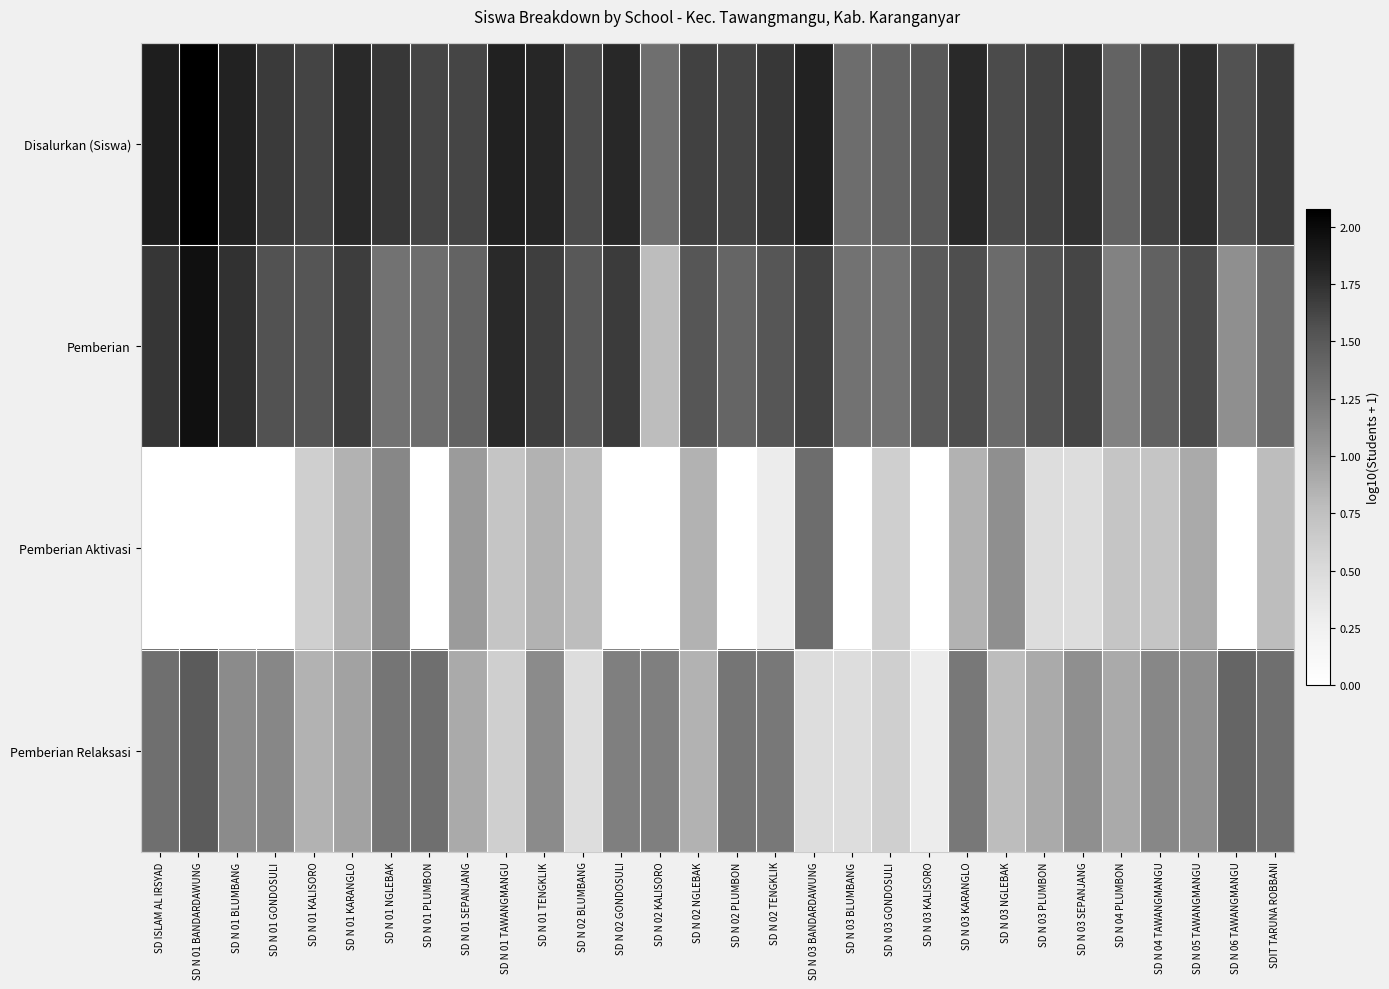

At which category is the sum across all series the highest?

SD N 01 BANDARDAWUNG